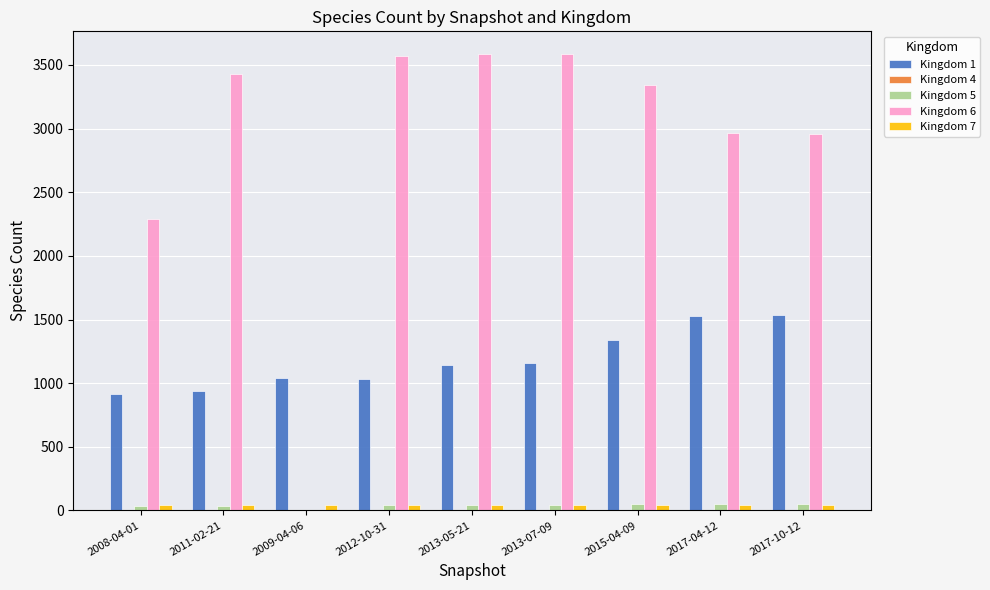

Which series has the widest spread of values?

Kingdom 6